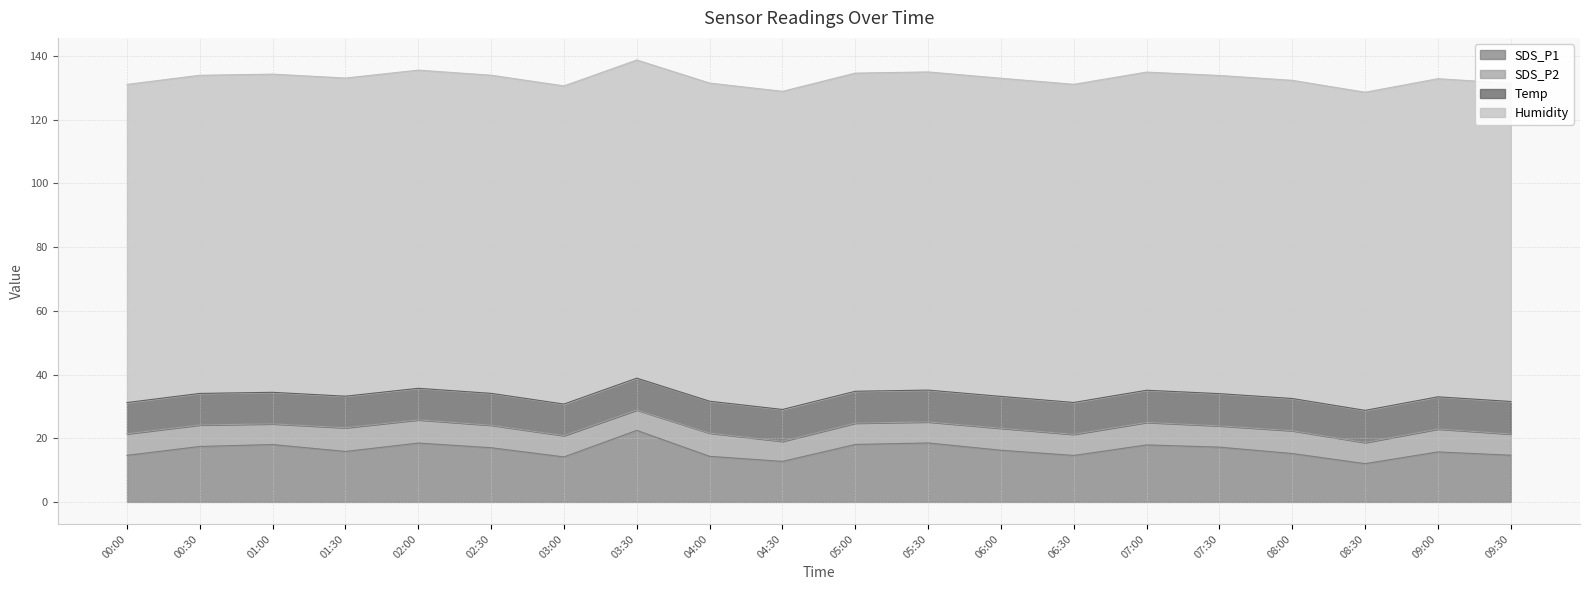

Does the chart have visible grid lines?

Yes